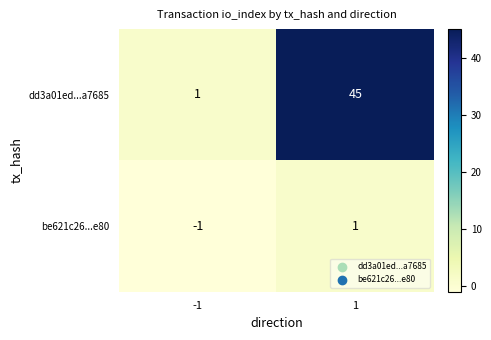

How many categories are shown in the chart?

2